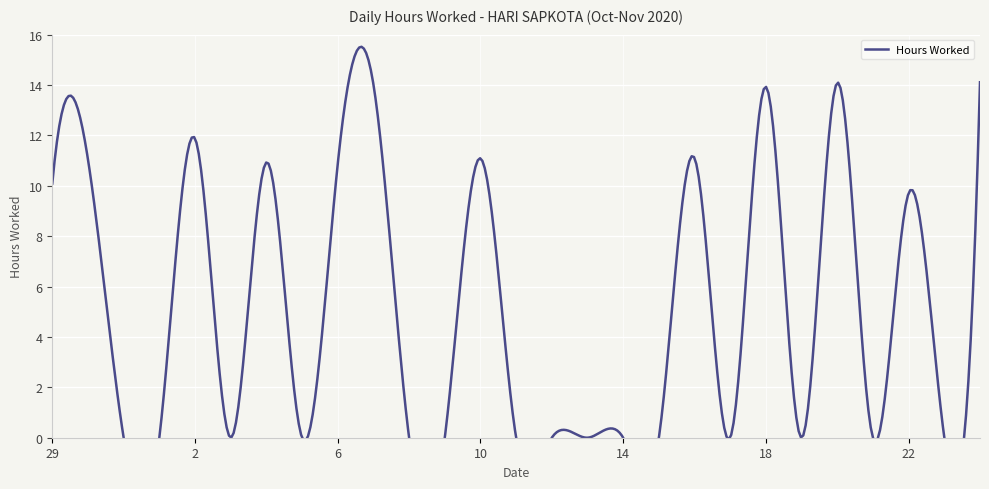

How many series are shown in this chart?

1